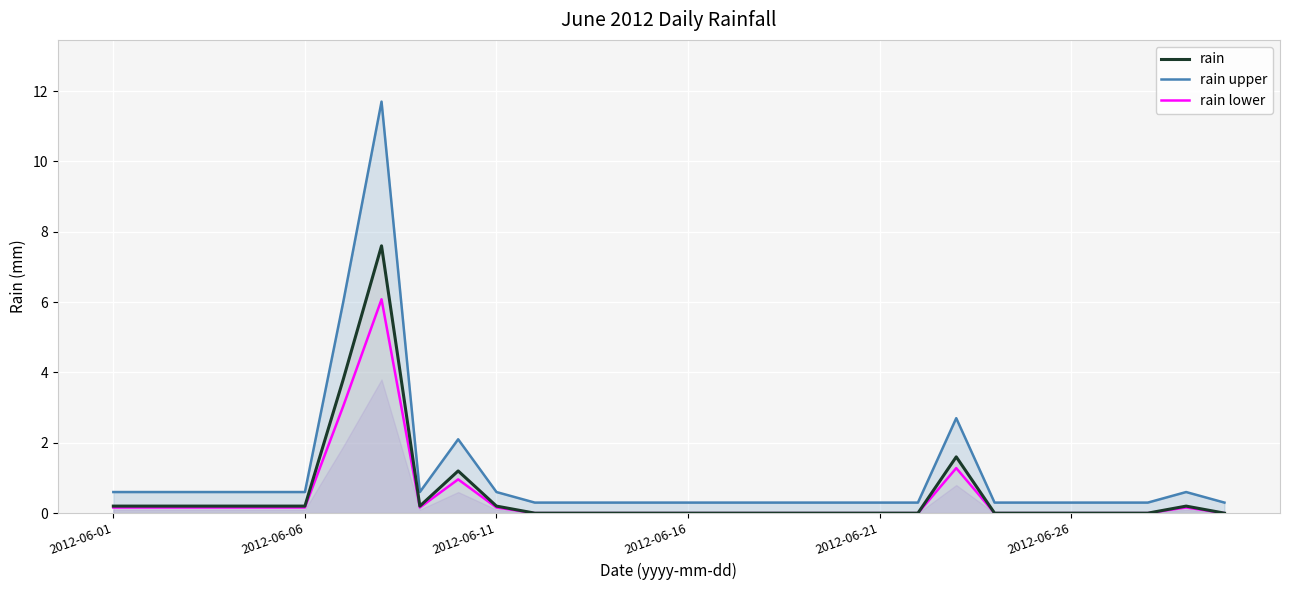

What is the sum of all rain upper values?

33.0